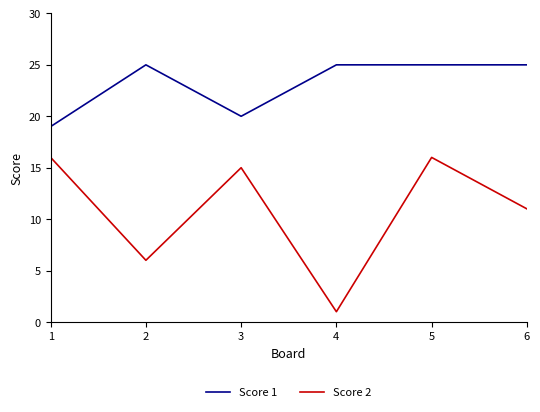

Rank the series at 5 from highest to lowest value.

Score 1, Score 2